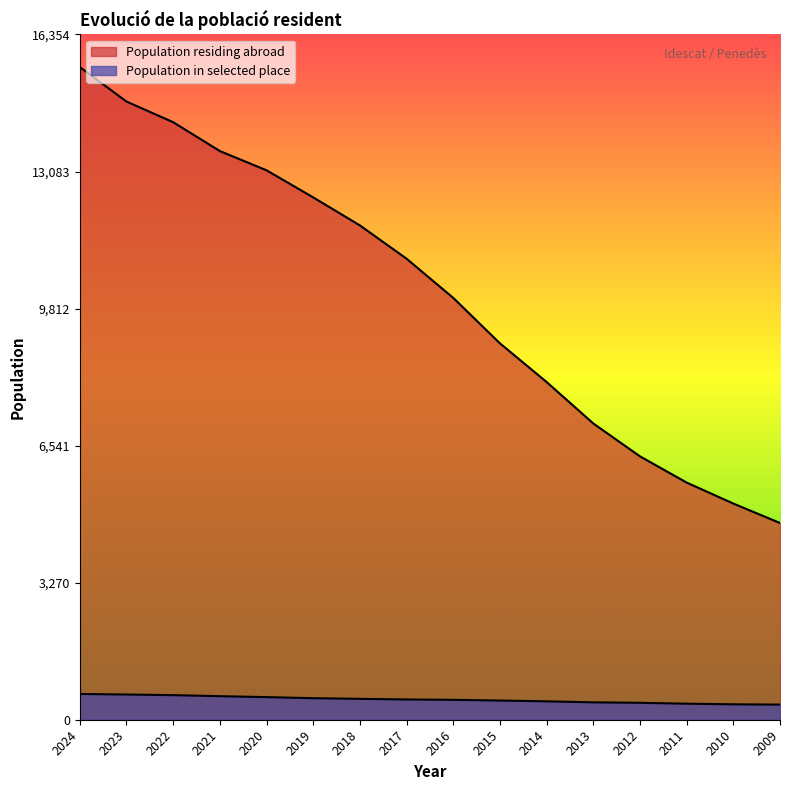

What is the sum of the Population residing abroad values at 2018 and 2014?

19858